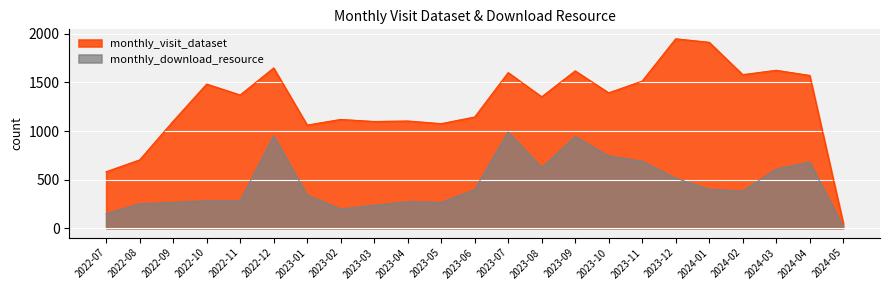

Where is the first local maximum for monthly_download_resource?

2022-12